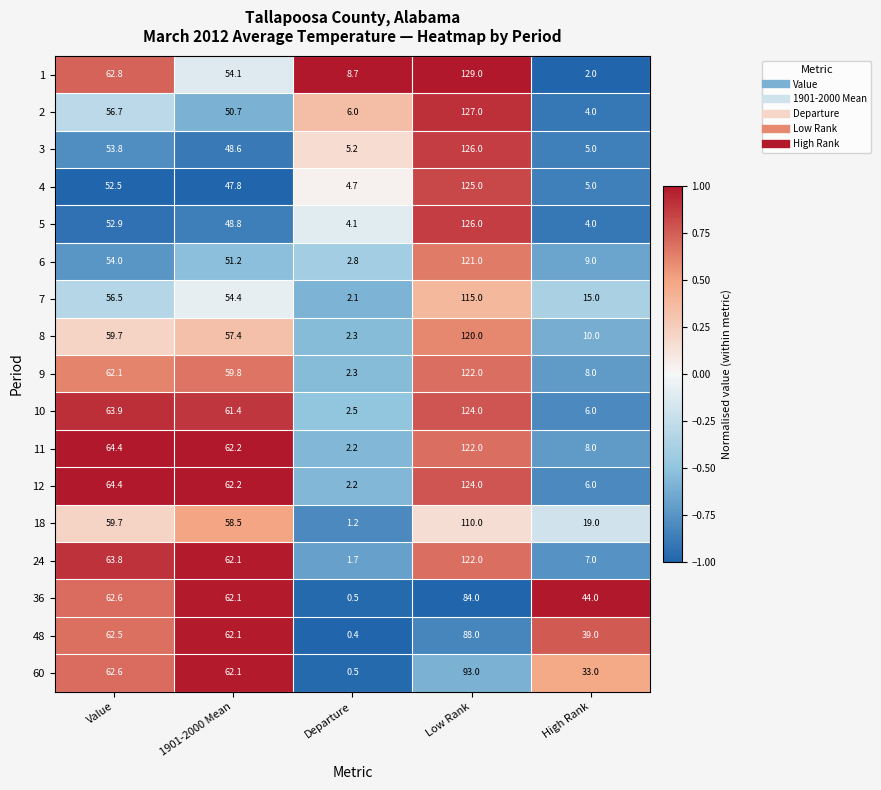

What is the lowest value of the 10 series?

2.5